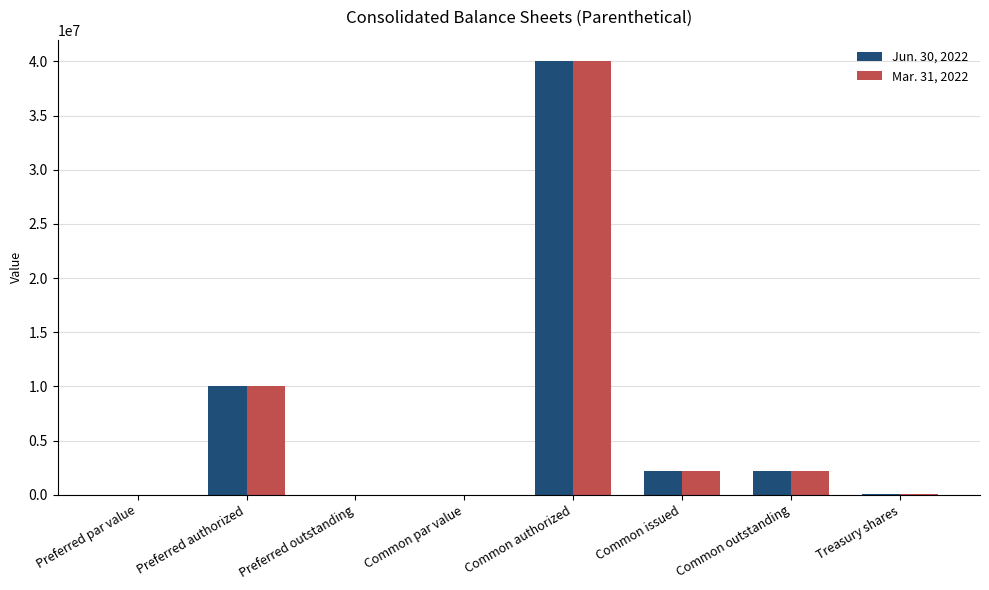

Which category has the highest value in the Jun. 30, 2022 series?

Common authorized